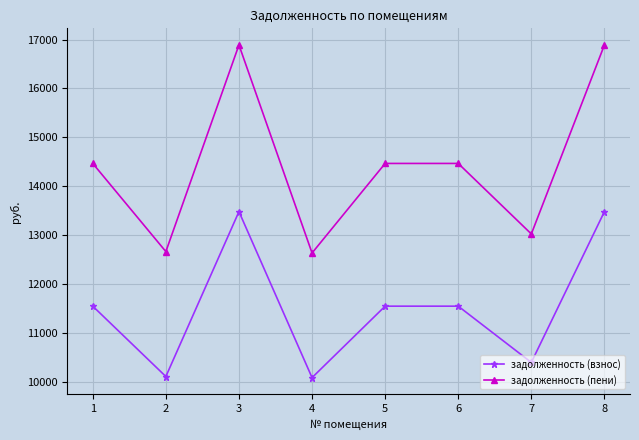

True or false: задолженность (пени) and задолженность (взнос) intersect in this chart.

False